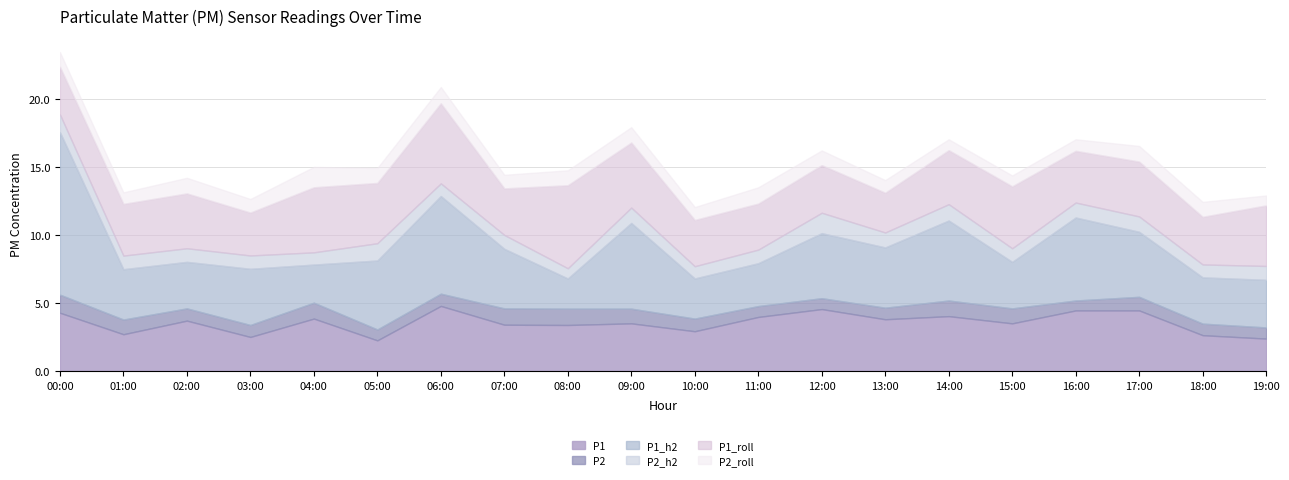

Between 16:00 and 03:00, which is larger?

16:00